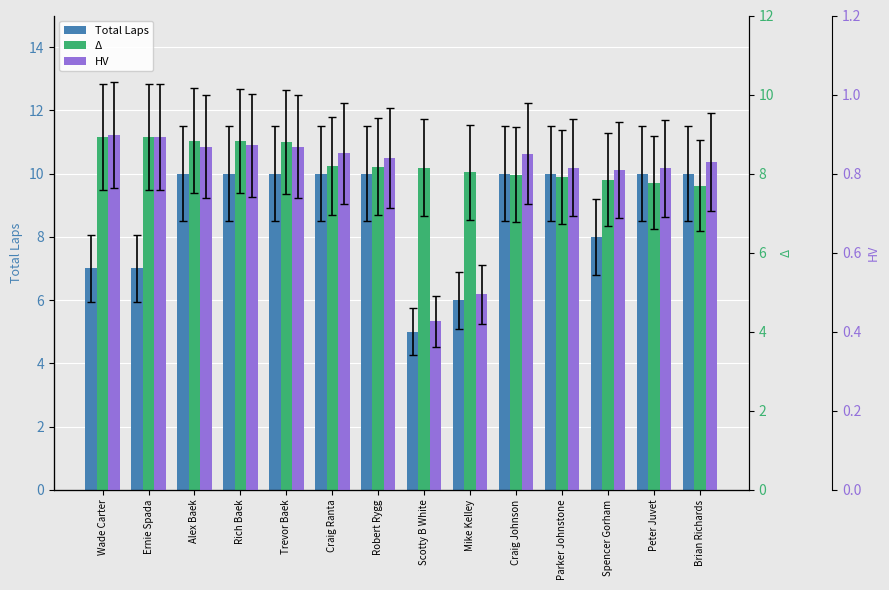

List the labels in order of Total Laps value, largest first.

Alex Baek, Rich Baek, Trevor Baek, Craig Ranta, Robert Rygg, Craig Johnson, Parker Johnstone, Peter Juvet, Brian Richards, Spencer Gorham, Wade Carter, Ernie Spada, Mike Kelley, Scotty B White